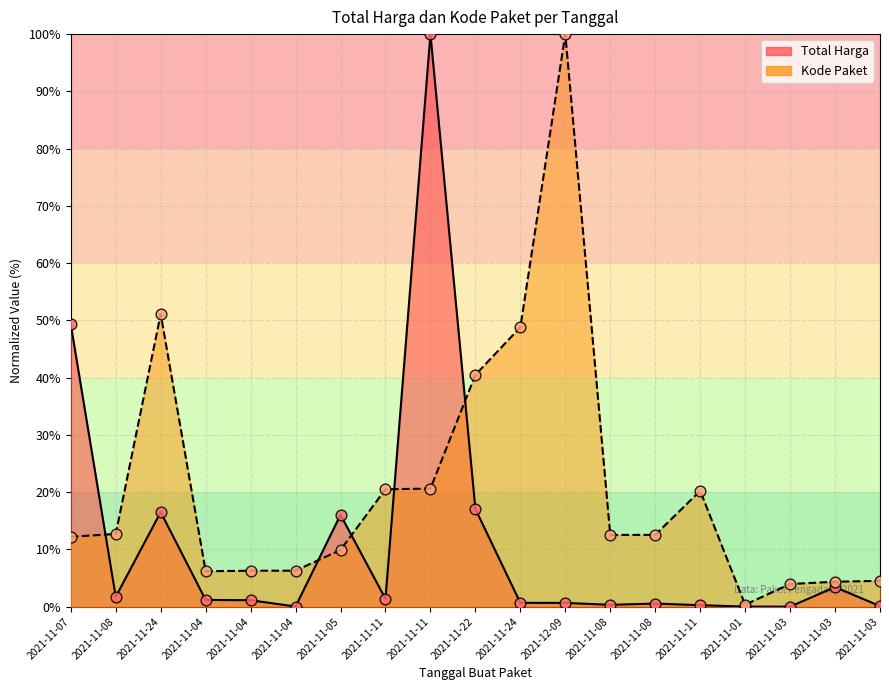

Which series contains the lowest Y value?

Total Harga